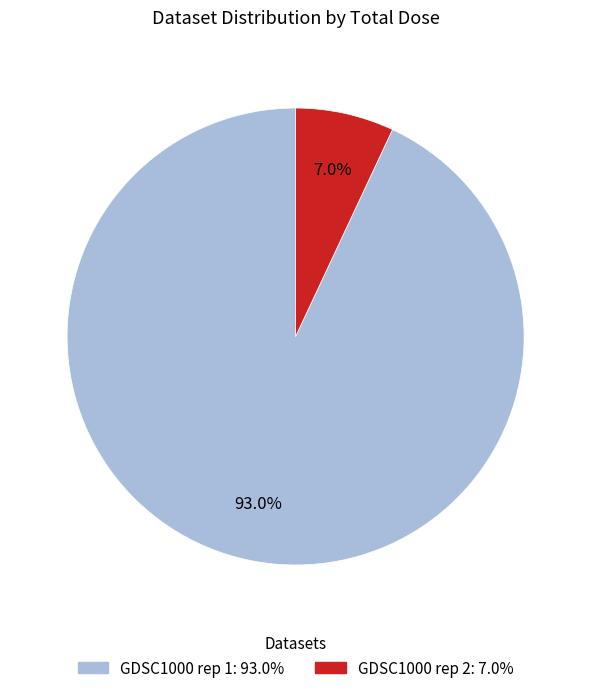

Count the number of slices in the pie.

2